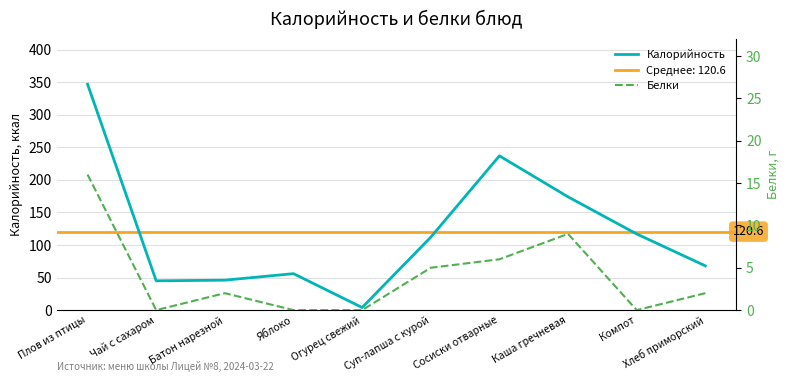

What are all the series names shown in the legend?

Калорийность, Белки